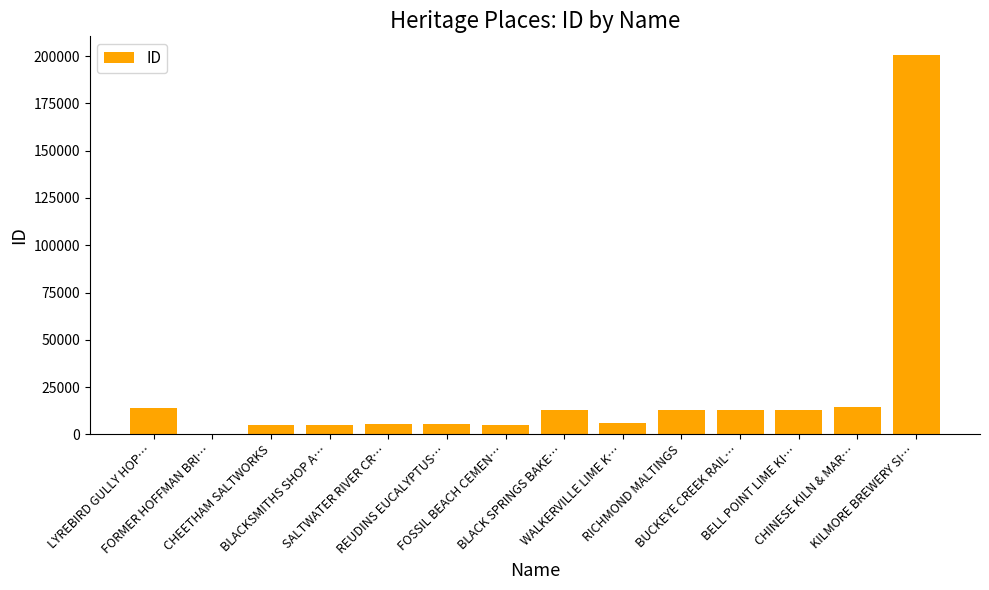

What is the greatest value displayed?

200423